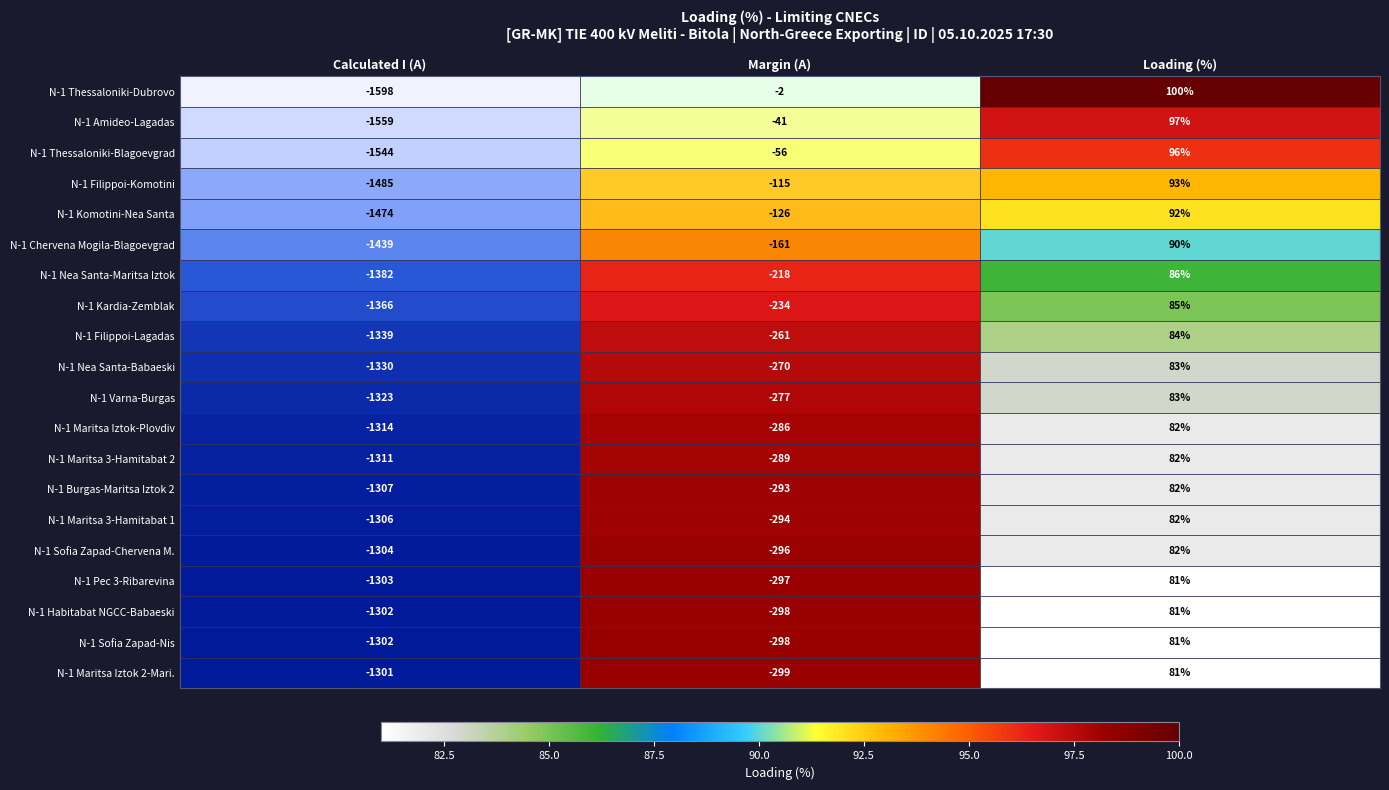

Which category has the lowest value in the N-1 Sofia Zapad-Nis series?

Calculated I (A)